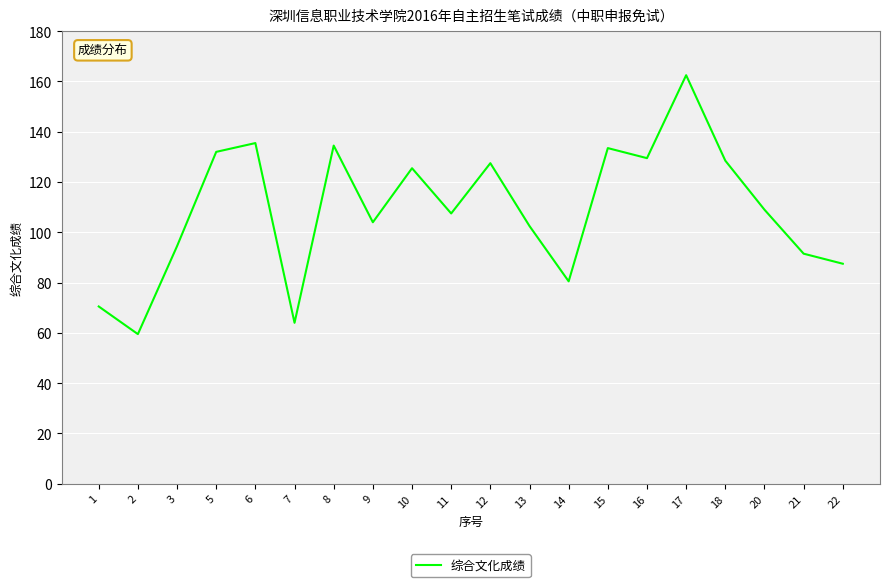

What is the ratio of the value at 2 to the value at 15?

0.4